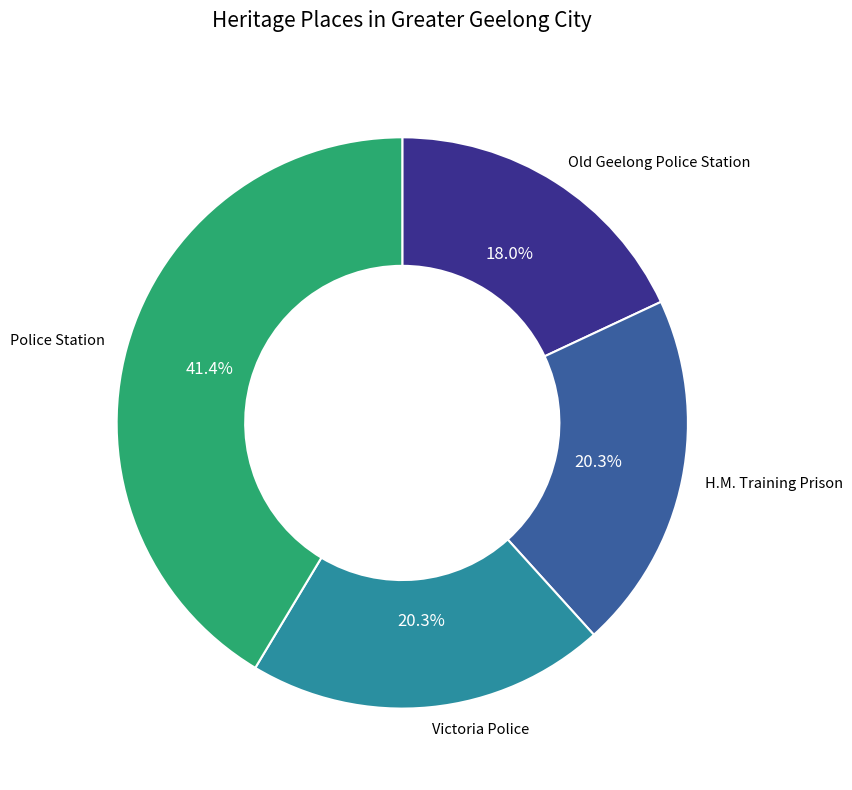

Is there a majority slice in this chart?

No